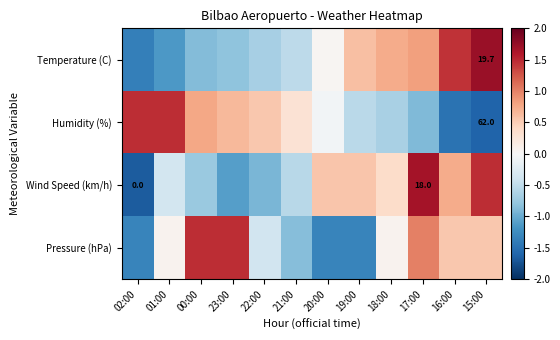

Is it true that Humidity (%) equals 1.5 at 01:00?

True